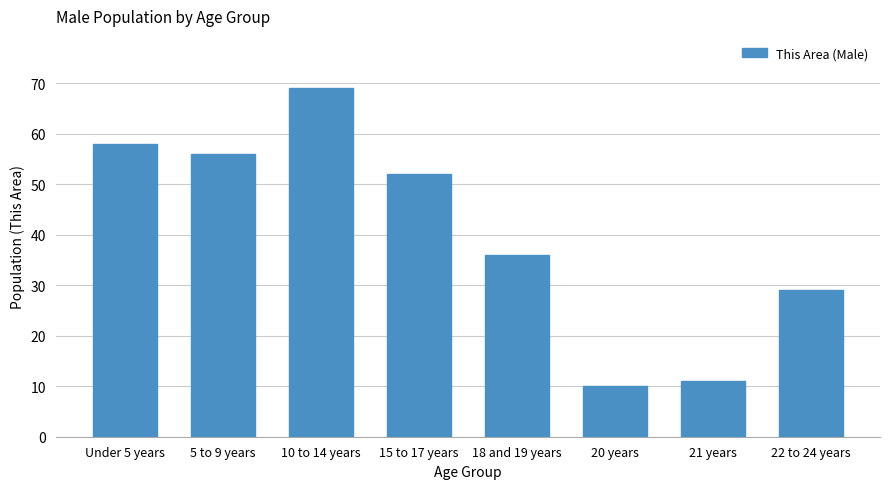

List the labels in order of value, smallest first.

20 years, 21 years, 22 to 24 years, 18 and 19 years, 15 to 17 years, 5 to 9 years, Under 5 years, 10 to 14 years